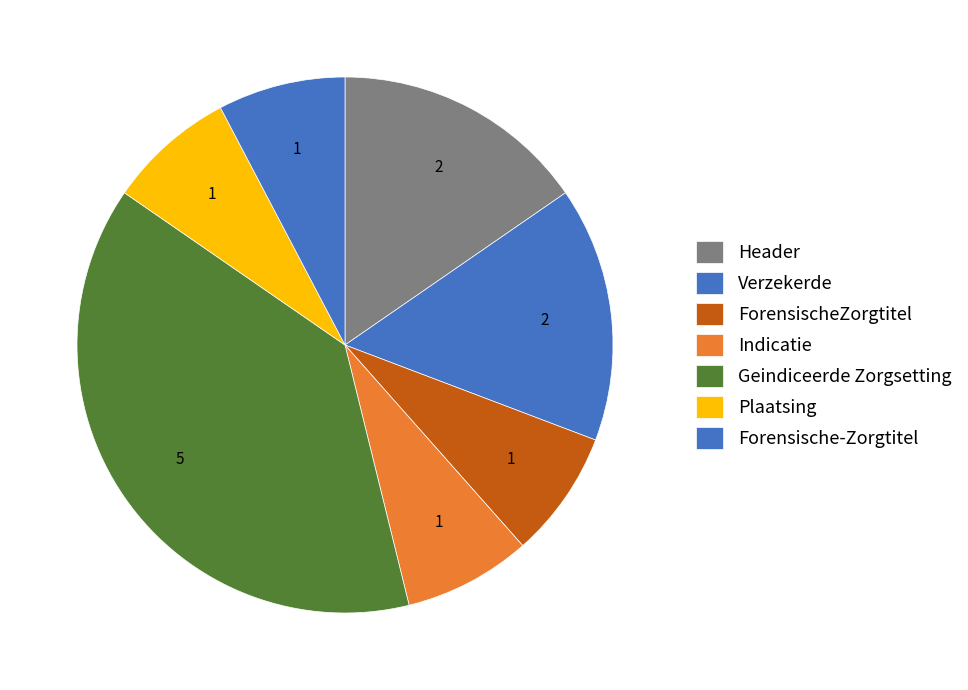

What percentage is the Indicatie slice, to the nearest percent?

8%